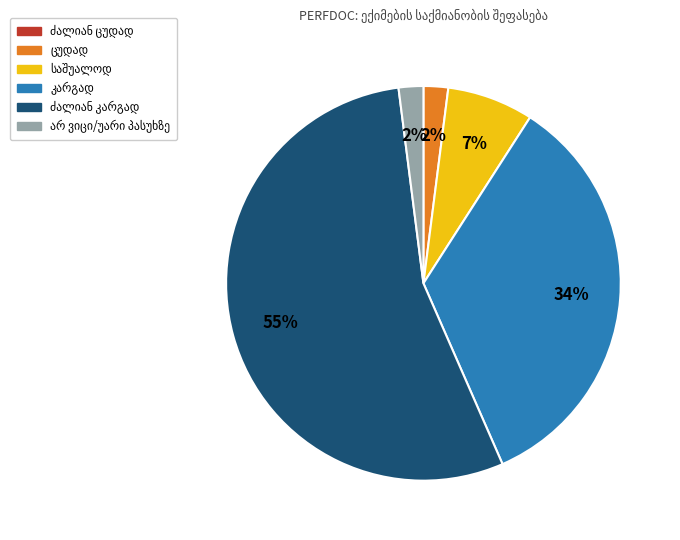

How many slices are in this pie chart?

5